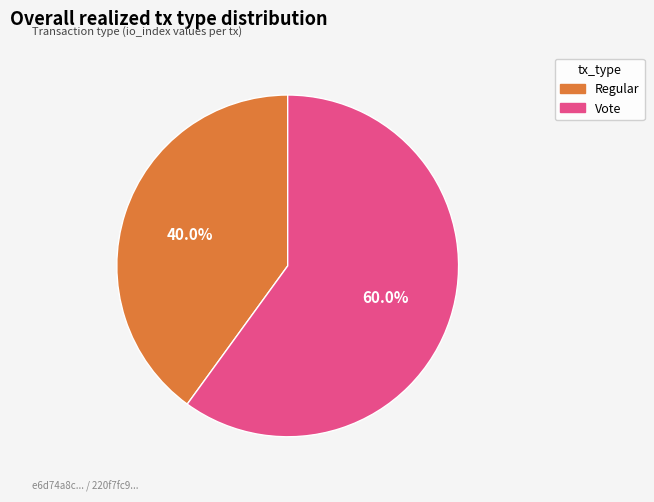

To the nearest percent, what portion does Vote represent?

60%